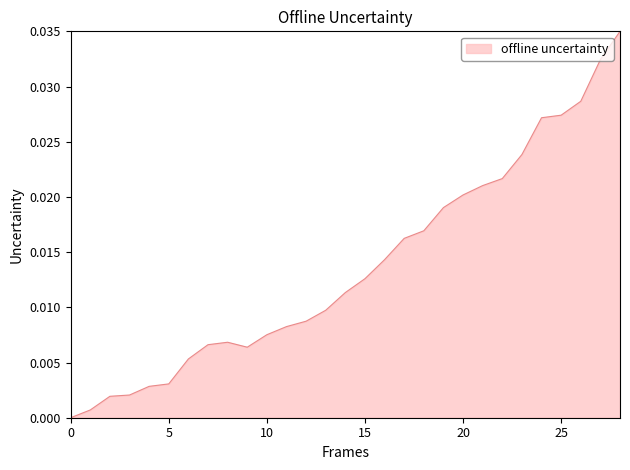

Does the chart have visible grid lines?

No